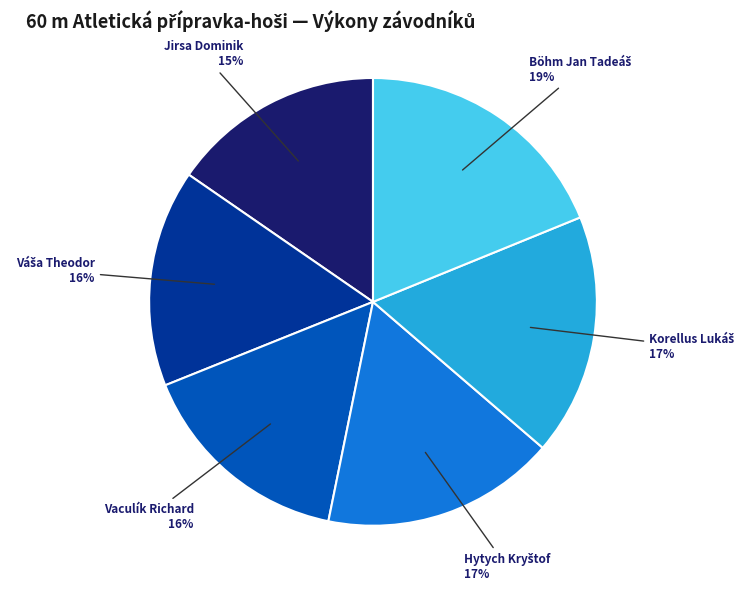

How many slices are in this pie chart?

6